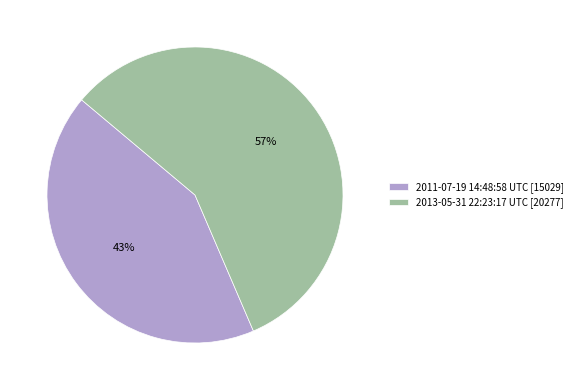

The 2011-07-19 14:48:58 UTC slice represents 57% of the pie. True or false?

False